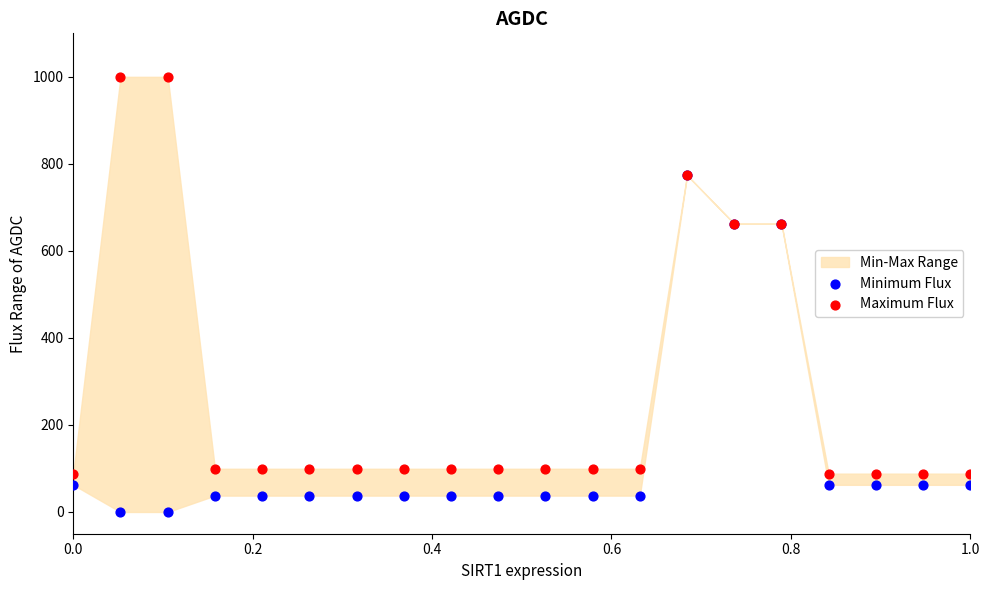

Which series contains the highest Y value?

Maximum Flux